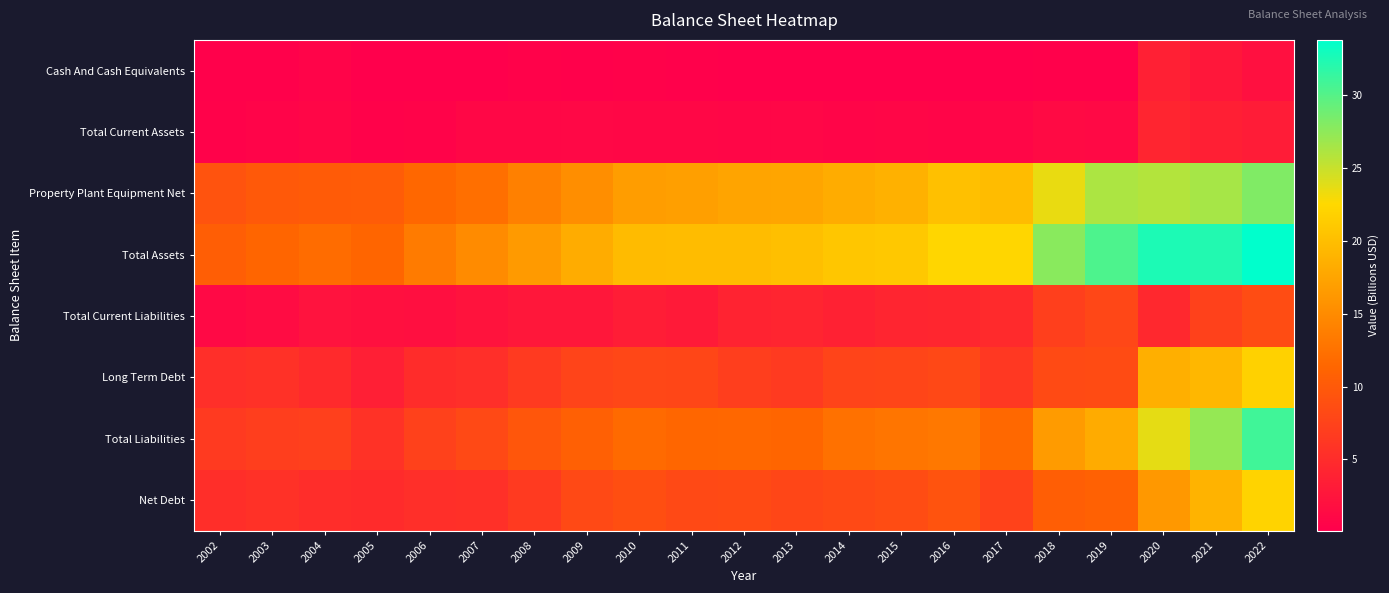

Reading left to right, what are all the values shown in this chart?

Cash And Cash Equivalents: 2002=0.2	2003=0.3	2004=0.6	2005=0.1	2006=0.1	2007=0.2	2008=0.4	2009=0.3	2010=0.4	2011=0.3	2012=0.2	2013=0.2	2014=0.2	2015=0.1	2016=0.1	2017=0.1	2018=0.3	2019=0.2	2020=3.7	2021=2.7	2022=1.9
Total Current Assets: 2002=0.4	2003=0.6	2004=0.9	2005=0.4	2006=0.5	2007=1.0	2008=1.0	2009=1.0	2010=1.0	2011=1.0	2012=0.9	2013=1.0	2014=0.8	2015=0.8	2016=0.7	2017=0.8	2018=1.2	2019=1.2	2020=4.3	2021=3.6	2022=3.2
Property Plant Equipment Net: 2002=9.3	2003=9.9	2004=10.2	2005=10.3	2006=11.4	2007=12.3	2008=13.9	2009=15.3	2010=16.8	2011=16.9	2012=17.5	2013=17.5	2014=18.2	2015=18.8	2016=20.2	2017=19.7	2018=23.5	2019=26.2	2020=25.8	2021=26.5	2022=28.1
Total Assets: 2002=10.5	2003=11.3	2004=12.0	2005=11.3	2006=13.4	2007=15.0	2008=16.5	2009=18.2	2010=19.7	2011=19.8	2012=19.8	2013=20.1	2014=20.7	2015=20.9	2016=22.3	2017=22.3	2018=27.7	2019=30.3	2020=32.5	2021=32.3	2022=33.8
Total Current Liabilities: 2002=1.2	2003=1.5	2004=2.3	2005=2.0	2006=1.9	2007=2.3	2008=2.7	2009=2.7	2010=3.4	2011=3.1	2012=4.1	2013=4.3	2014=3.8	2015=4.3	2016=4.4	2017=4.8	2018=7.1	2019=8.0	2020=4.5	2021=7.3	2022=8.6
Long Term Debt: 2002=5.3	2003=5.5	2004=4.8	2005=3.6	2006=5.0	2007=5.3	2008=6.5	2009=7.7	2010=8.0	2011=7.9	2012=7.0	2013=6.5	2014=7.6	2015=7.8	2016=8.1	2017=6.4	2018=8.4	2019=8.4	2020=18.5	2021=19.4	2022=21.8
Total Liabilities: 2002=6.5	2003=7.1	2004=7.2	2005=5.7	2006=7.3	2007=8.2	2008=9.7	2009=10.7	2010=11.8	2011=11.4	2012=11.5	2013=11.3	2014=12.4	2015=12.9	2016=13.2	2017=11.6	2018=16.6	2019=18.2	2020=23.7	2021=27.2	2022=30.9
Net Debt: 2002=5.2	2003=5.5	2004=5.1	2005=4.9	2006=5.3	2007=5.5	2008=6.6	2009=8.1	2010=8.7	2011=8.2	2012=8.3	2013=7.9	2014=8.3	2015=8.5	2016=9.3	2017=7.4	2018=10.5	2019=10.8	2020=16.3	2021=19.0	2022=22.1